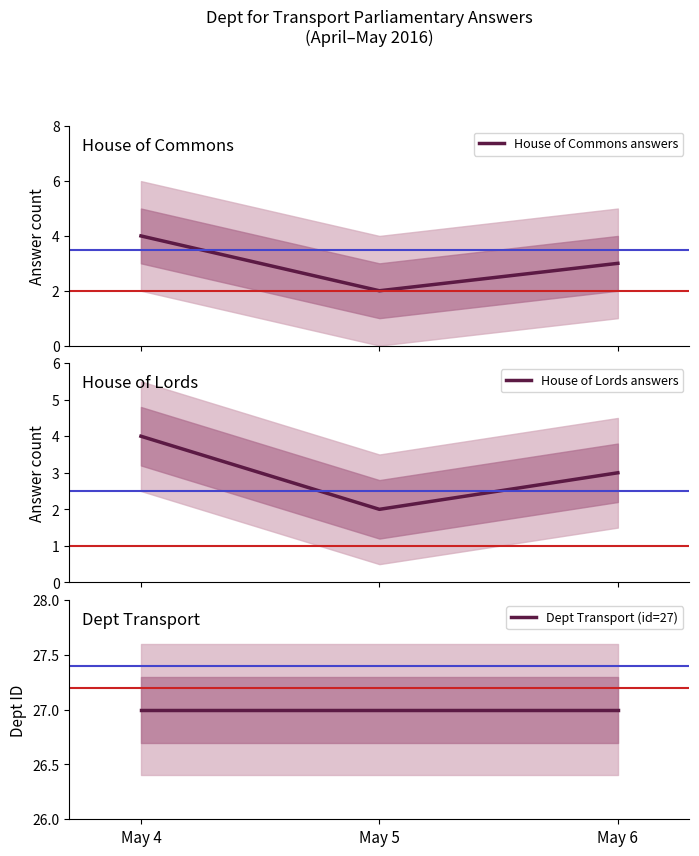

What is the total value across all series at May 4?

35